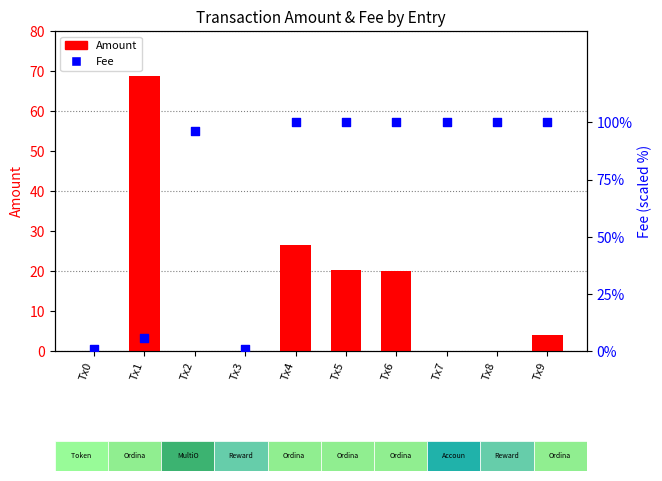

Which series reaches the maximum Y coordinate?

Fee